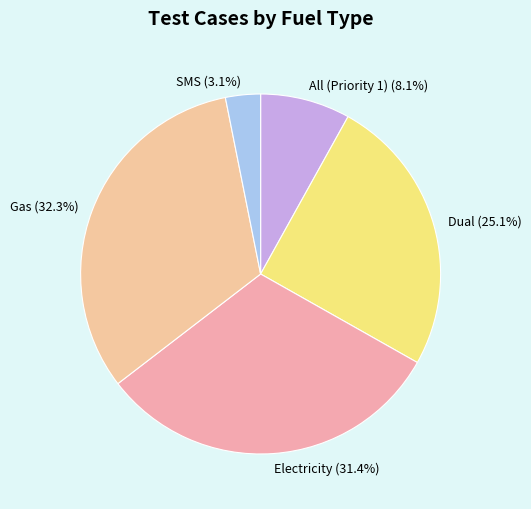

True or false: Electricity accounts for 20% of the total.

False